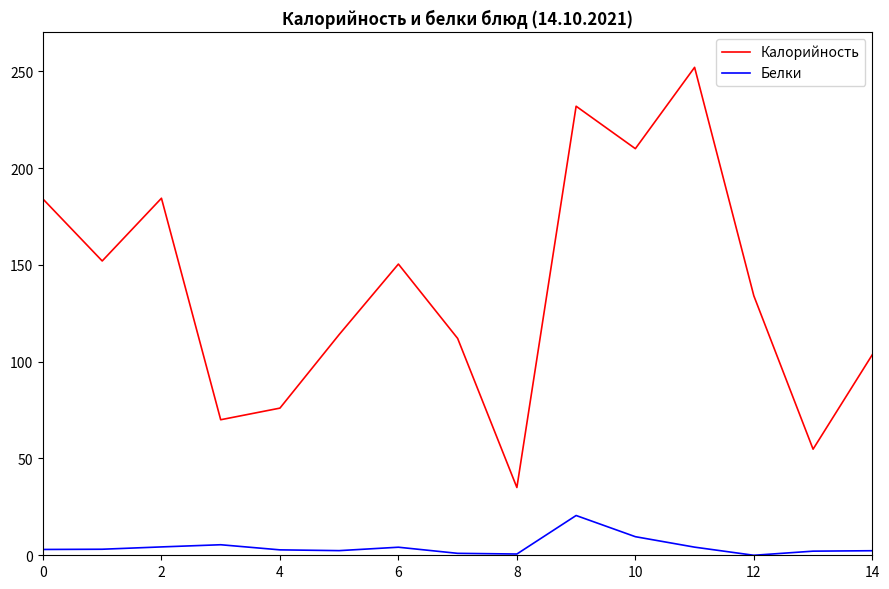

What are all the series names shown in the legend?

Калорийность, Белки